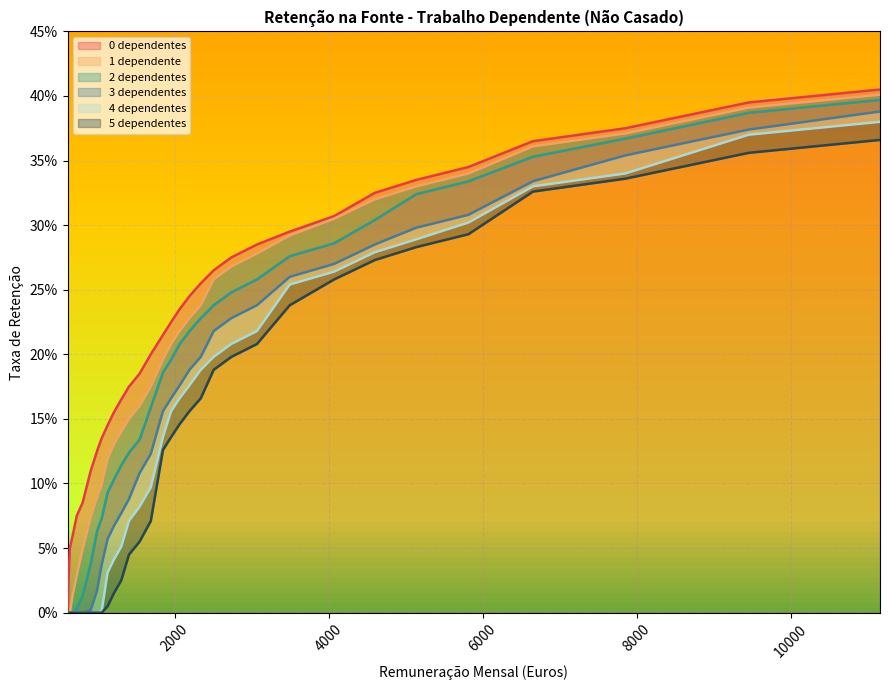

Is the value of 5 dependentes at 6653 greater than the value of 0 dependentes at 2193?

Yes